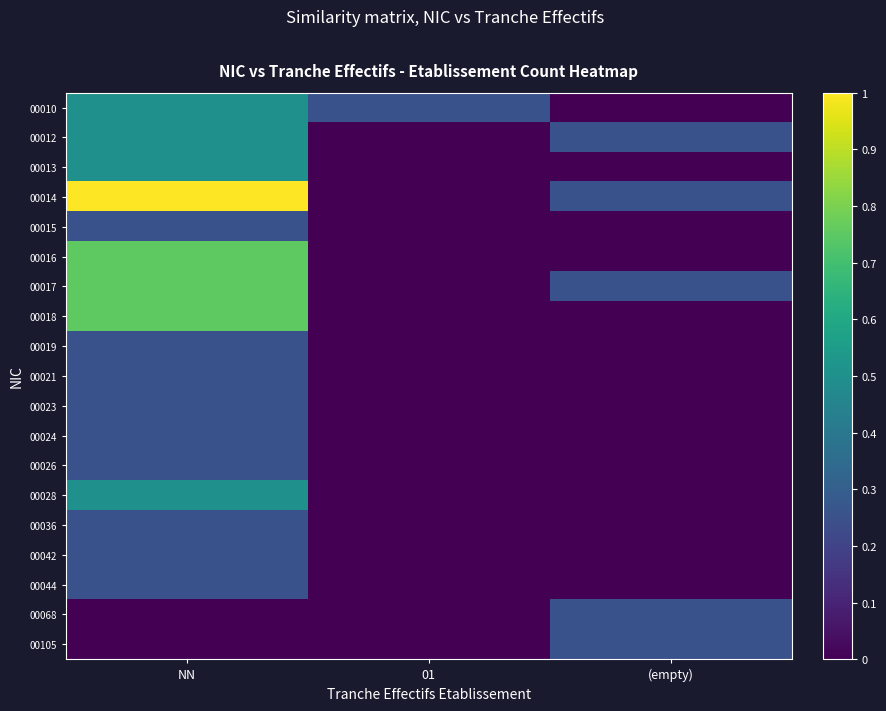

Which series has the largest range (max minus min)?

00014